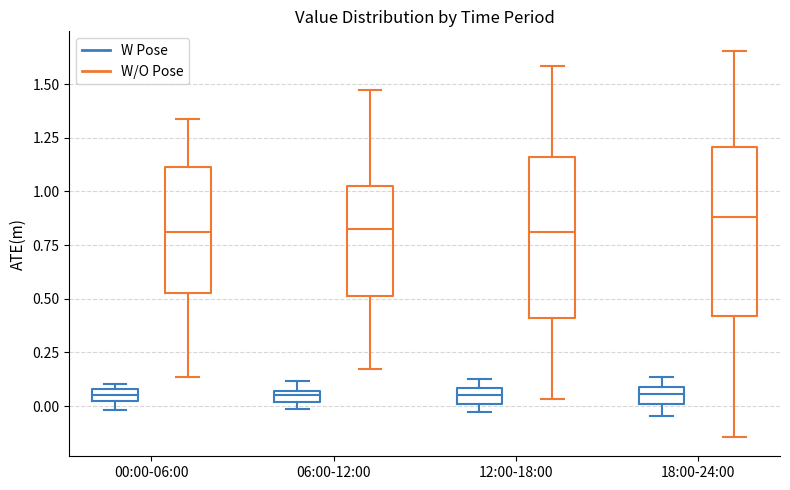

Where is the upper edge of the box for 12:00-18:00 (W Pose) on the y-axis? The values are not printed on the chart, so give them approximately, as read against the axis.

0.10